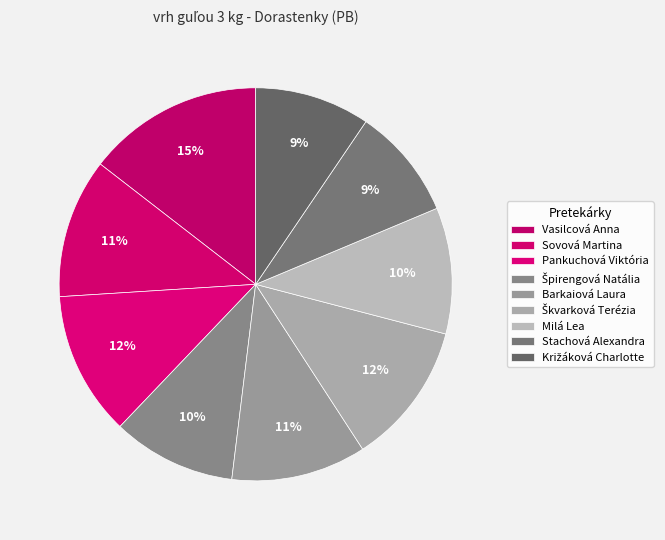

Does Pankuchová Viktória represent more than half of the total?

No